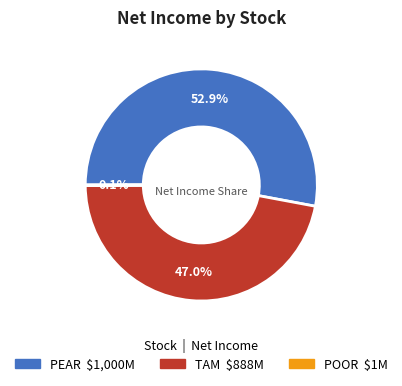

Which category has the biggest portion of the pie?

PEAR